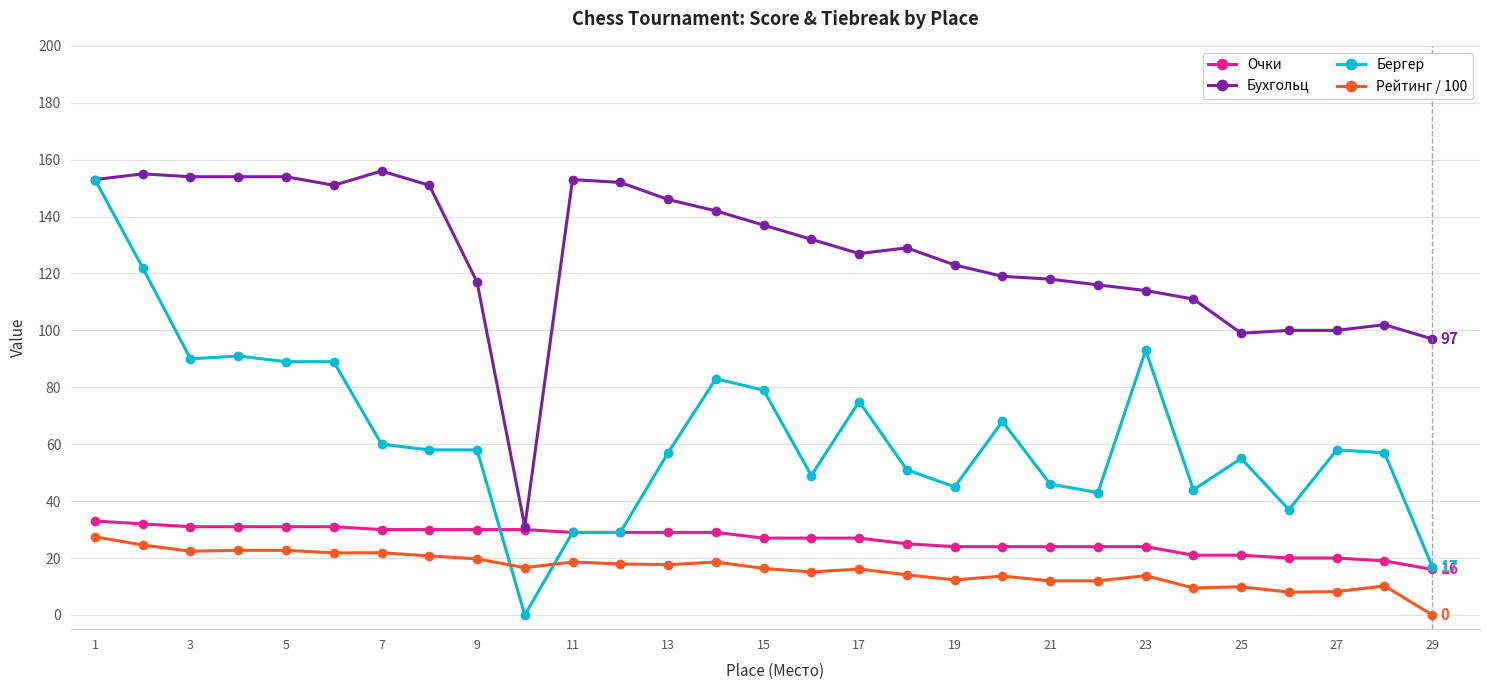

Which series has the largest total across all categories?

Бухгольц